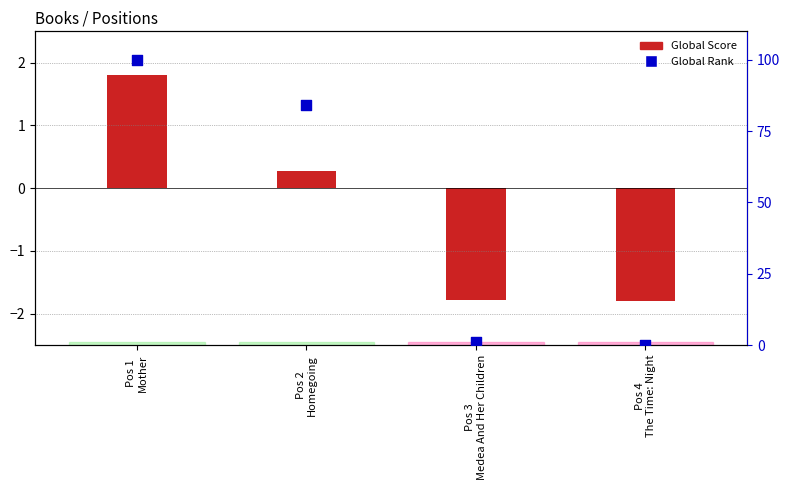

Which series has the largest Y range (max minus min)?

Global Rank